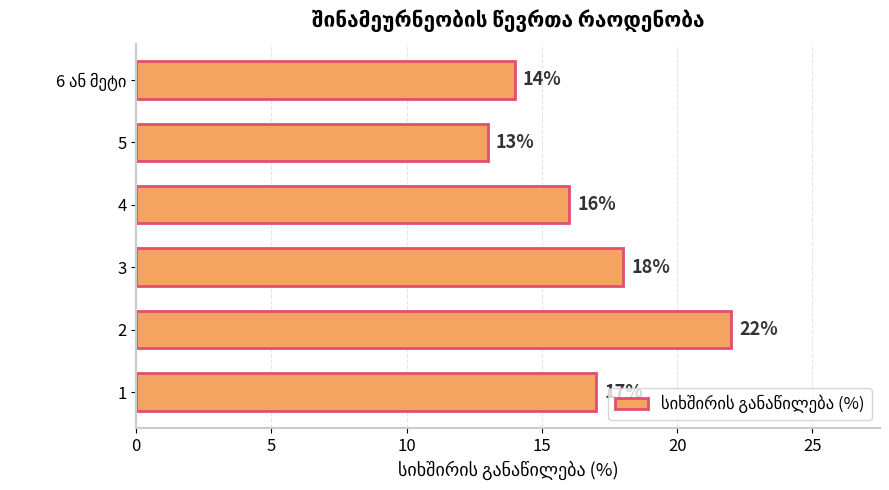

What is the change in value from 1 to 2?

+5